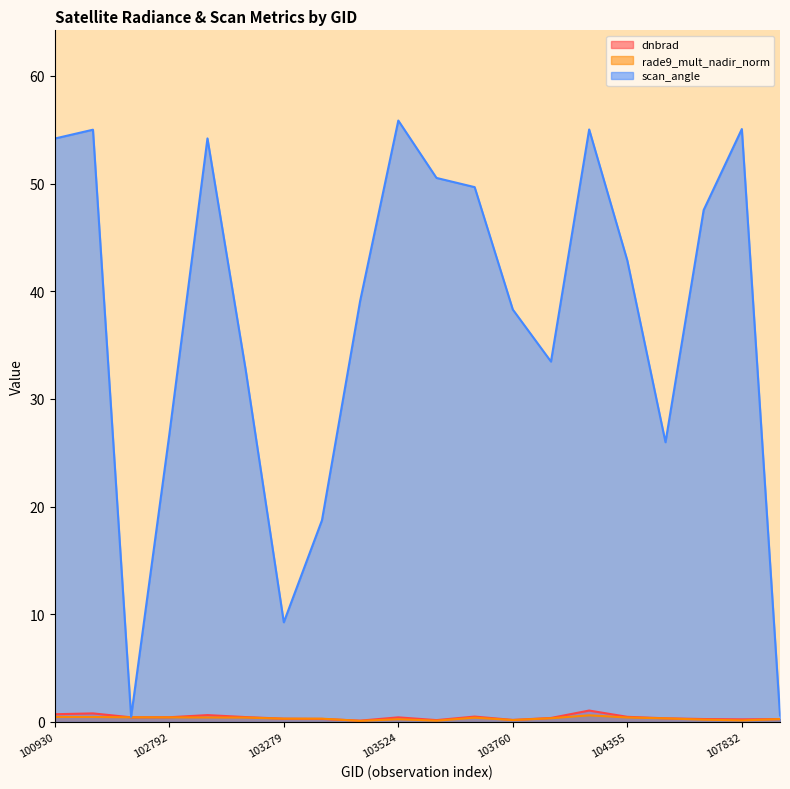

What is the average value of the scan_angle series?

37.3